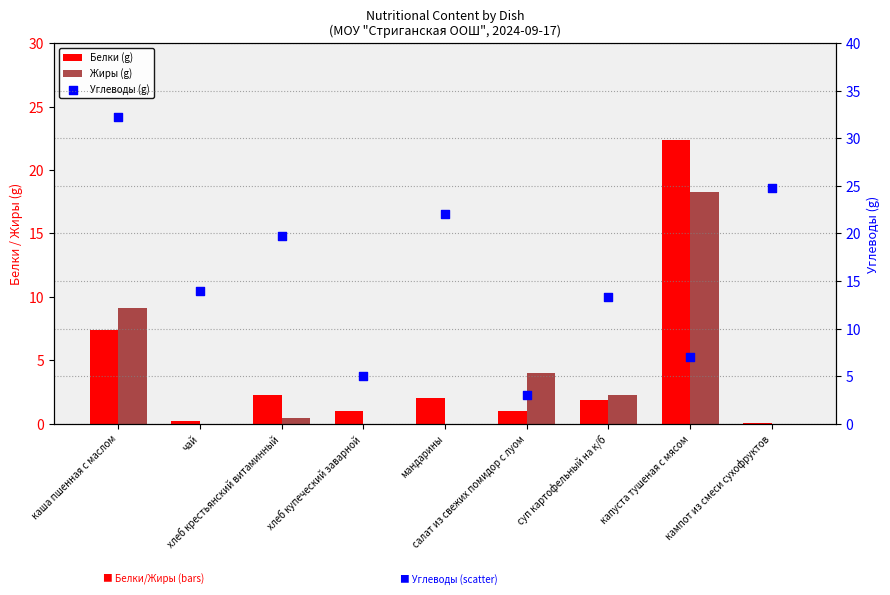

What are all the series names shown in the legend?

Белки (g), Жиры (g), Углеводы (g)